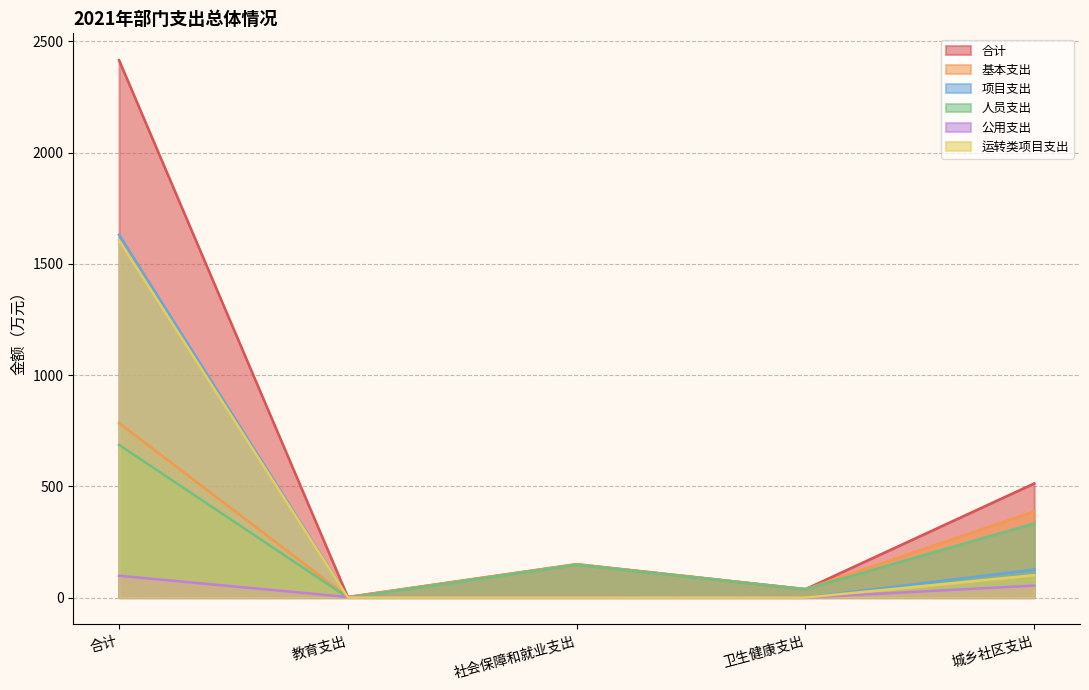

True or false: 合计 and 人员支出 cross at least once.

False